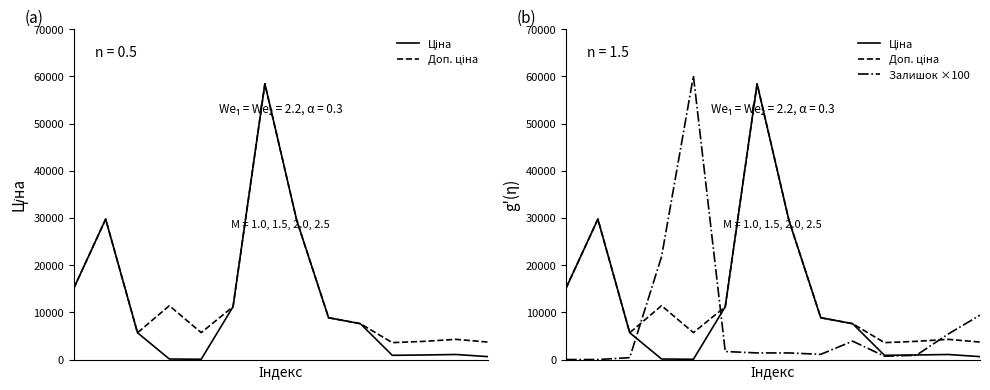

Reading right to left, list all the values displayed in this chart.

Ціна: 617.0	1069.8	963.5	895.9	7596.5	8856.7	29491.5	58426.5	11188.2	57.0	114.1	5673.8	29747.2	15120.0
Доп. ціна: 3701.9	4279.1	3854.0	3583.6	7596.5	8856.7	29491.5	58426.5	11188.2	5705.0	11410.0	5673.8	29747.2	15120.0
Залишок ×100: 9400.0	5400.0	900.0	700.0	3900.0	1100.0	1400.0	1400.0	1700.0	60100.0	21800.0	400.0	0.0	0.0